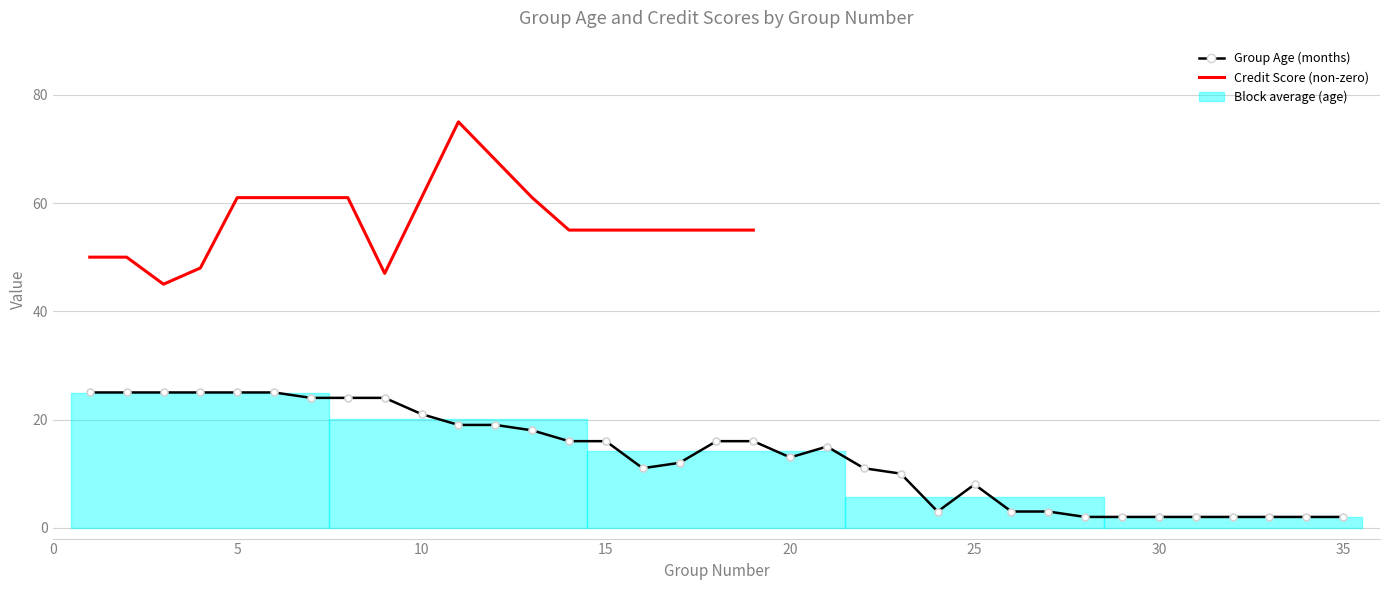

List the labels in order of value, largest first.

1, 2, 3, 4, 5, 6, 7, 8, 9, 10, 11, 12, 13, 14, 15, 18, 19, 21, 20, 17, 16, 22, 23, 25, 24, 26, 27, 28, 29, 30, 31, 32, 33, 34, 35